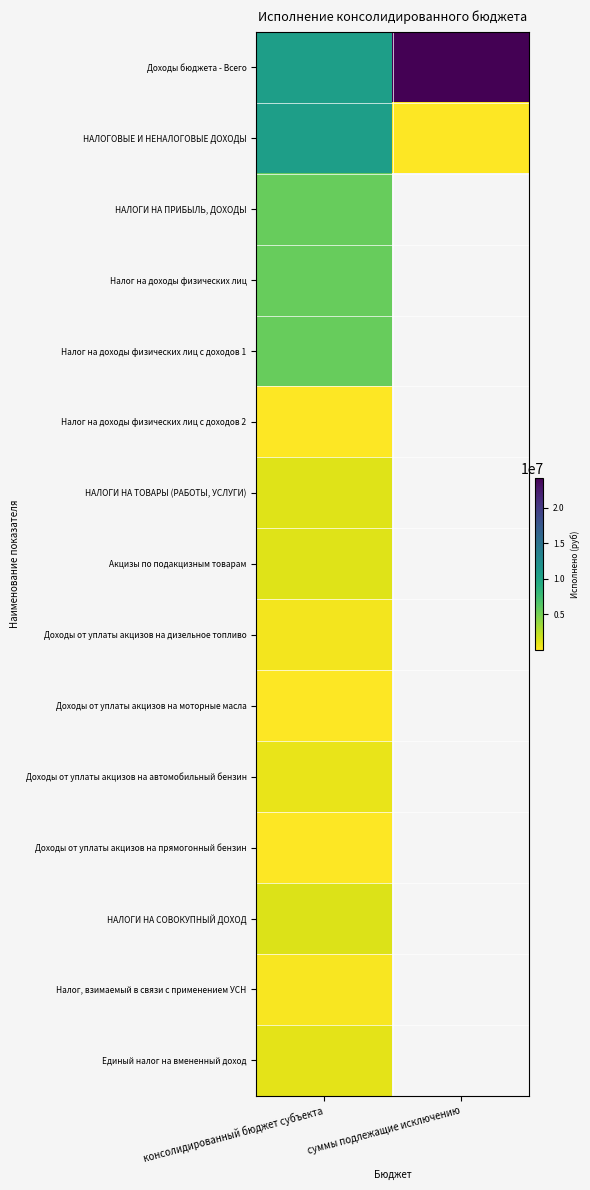

What is the total value across all series at консолидированный бюджет субъекта?

44215145.1